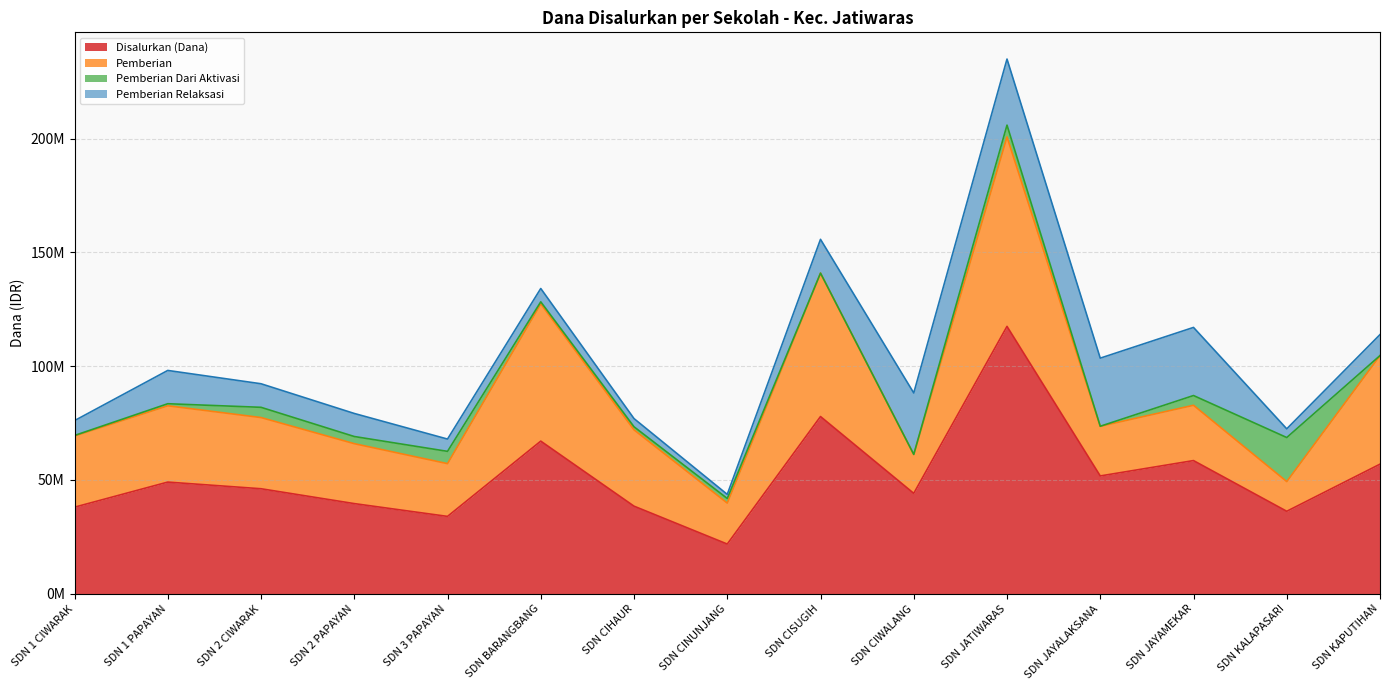

How many interior local peaks does the Pemberian Dari Aktivasi series have?

5